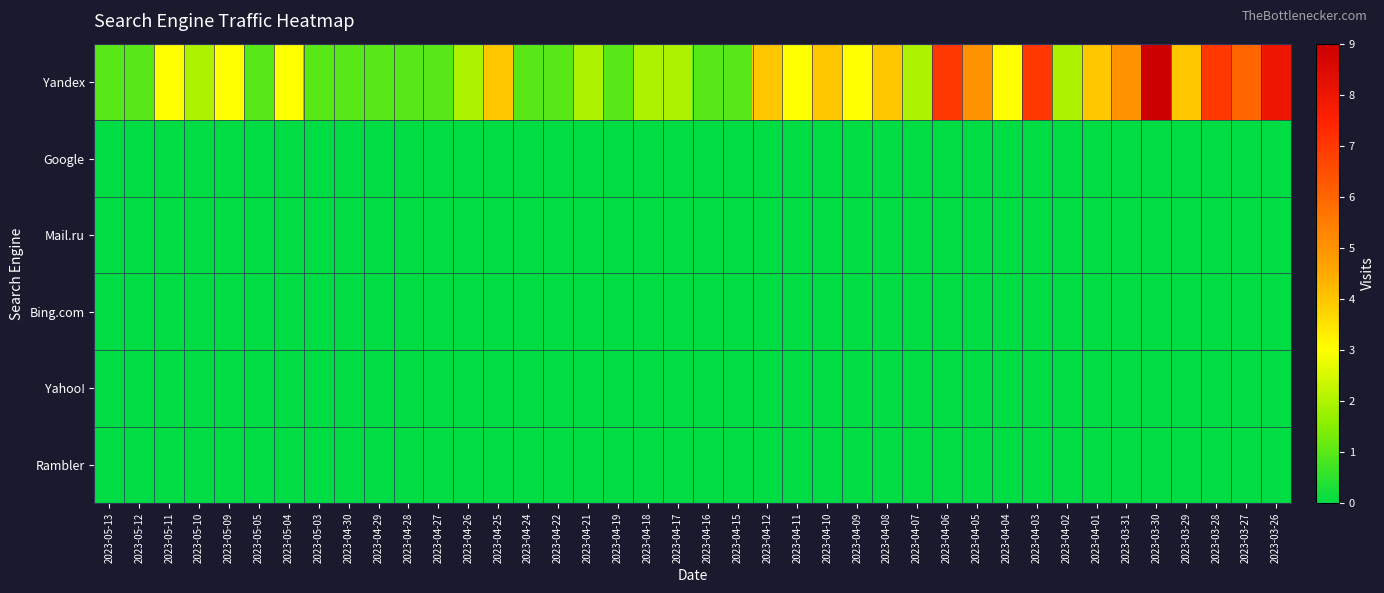

Which series has the largest range (max minus min)?

Yandex